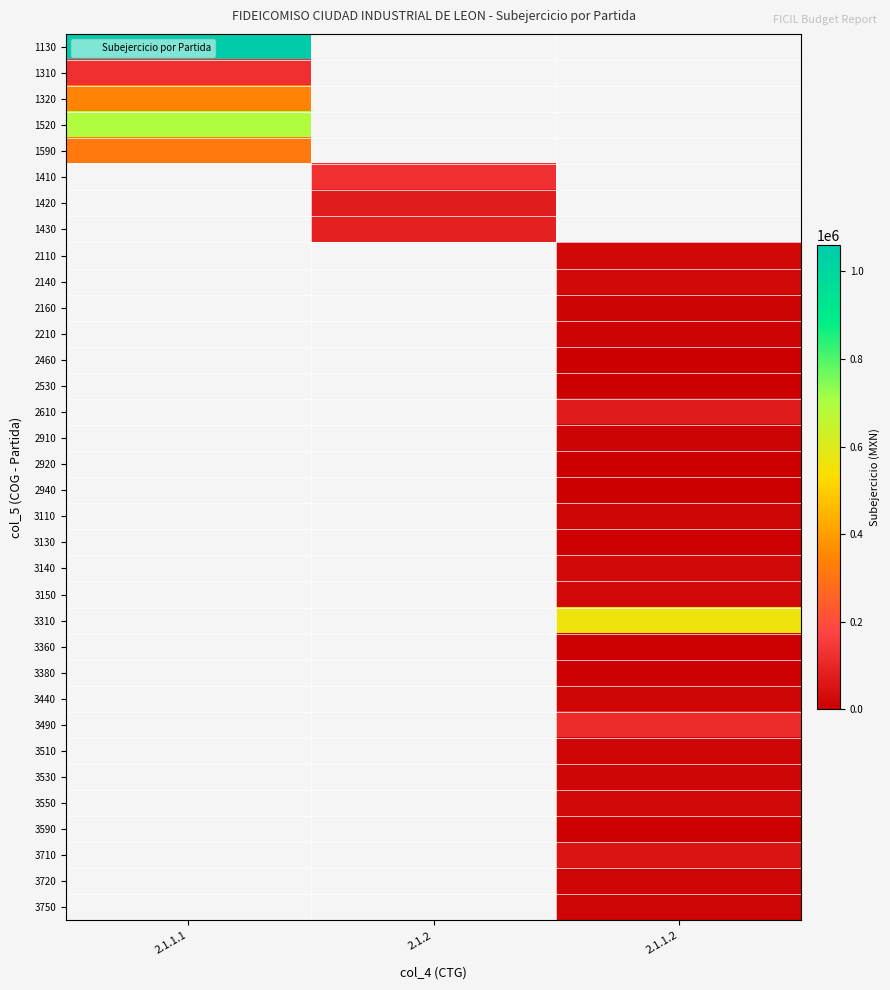

At which category does the chart reach its minimum across all series?

2.1.1.2